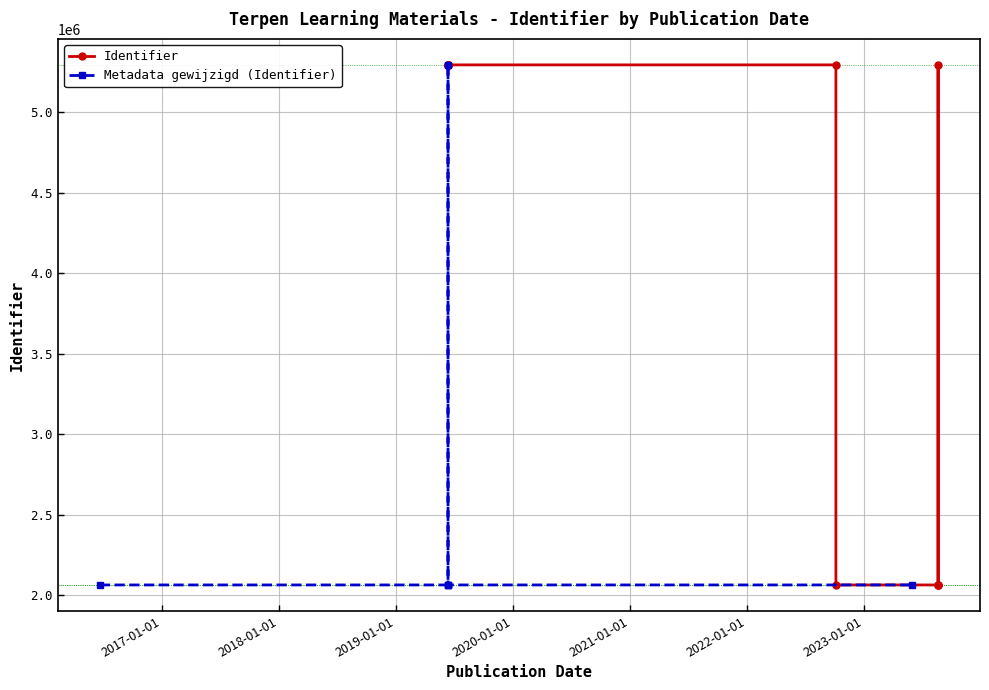

Count the number of categories in the chart.

12